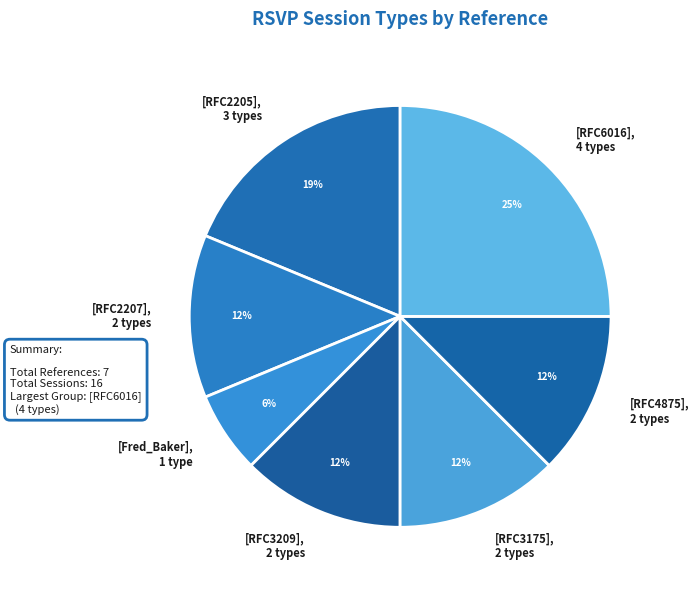

Do [RFC3175], 2 types and [Fred_Baker], 1 type together represent more than half of the pie?

No